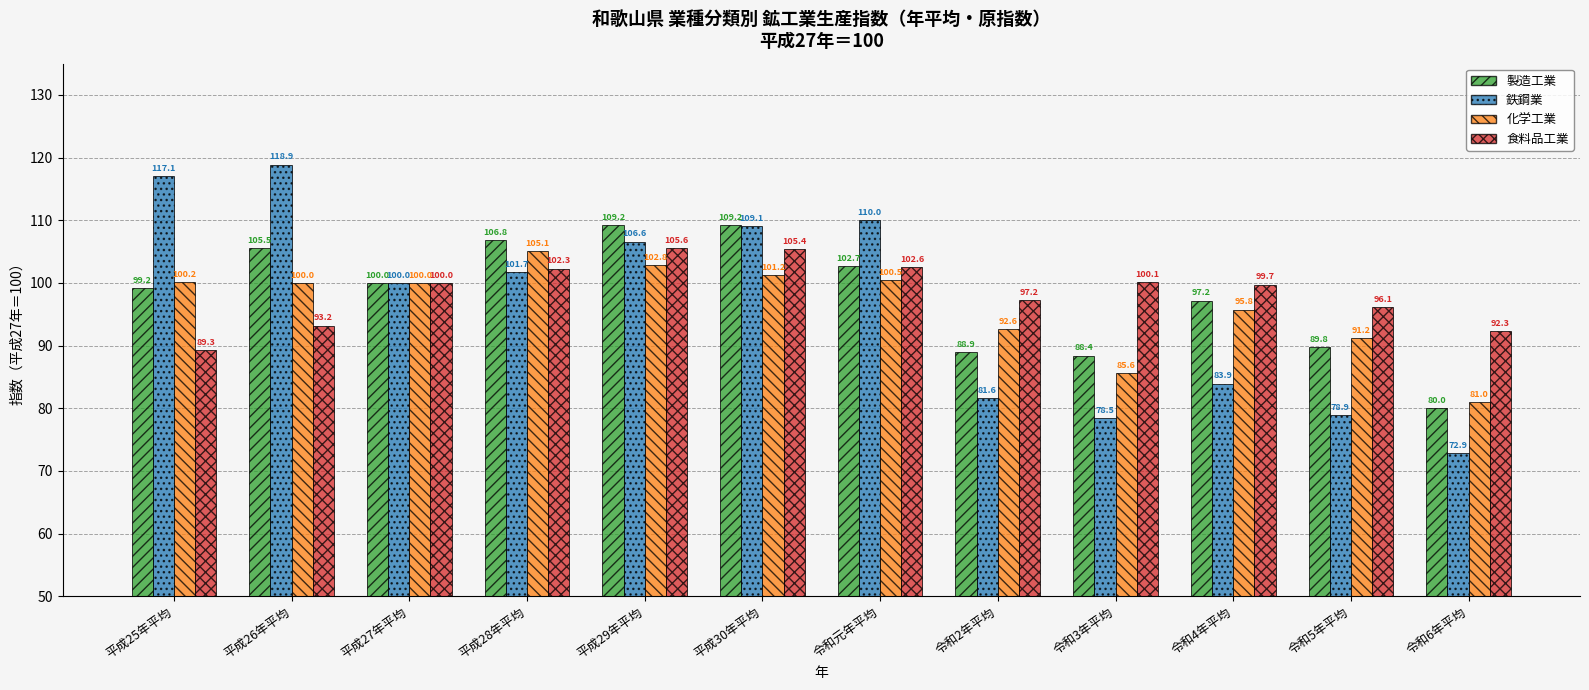

How many values in the 食料品工業 series are below 100?

6